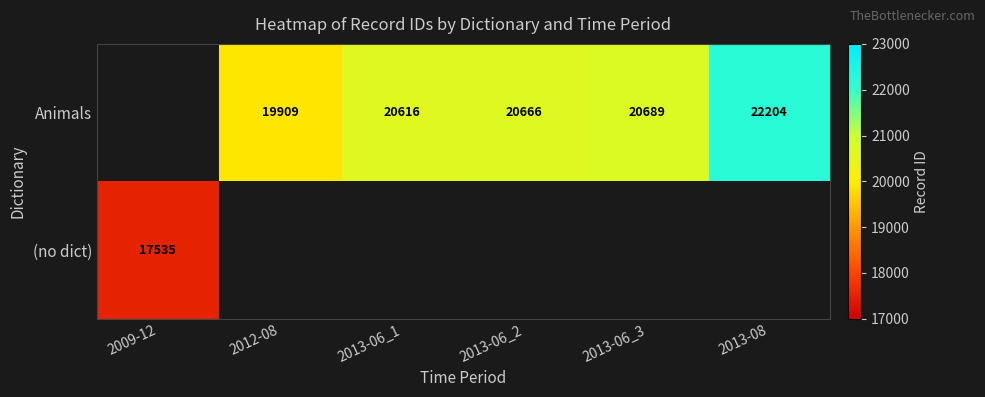

What is the sum of the Animals values at 2012-08 and 2013-06_2?

40575